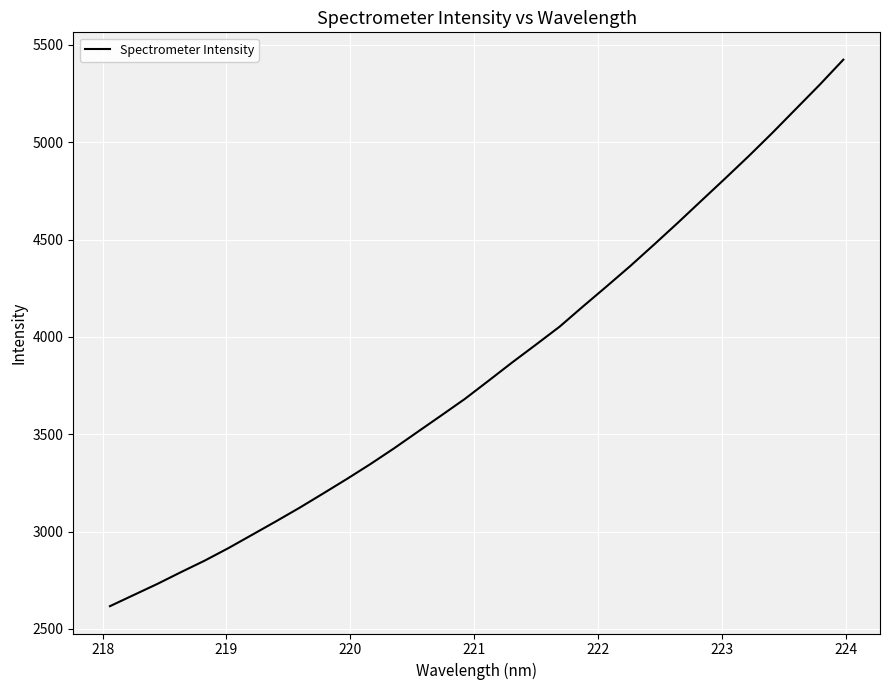

What is the smallest value displayed?

2616.9